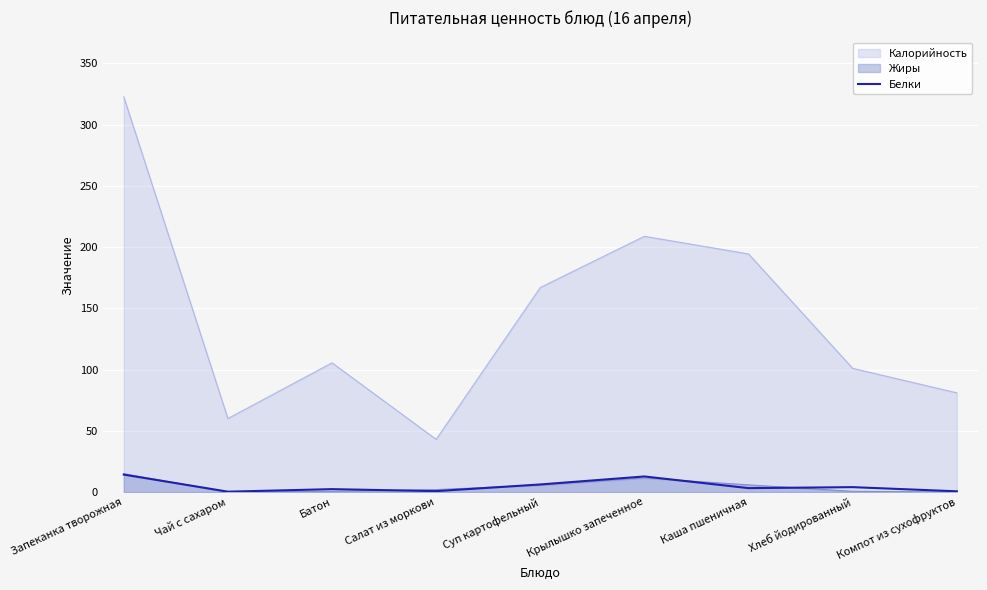

What is the label of the 2nd point from the right?

Хлеб йодированный